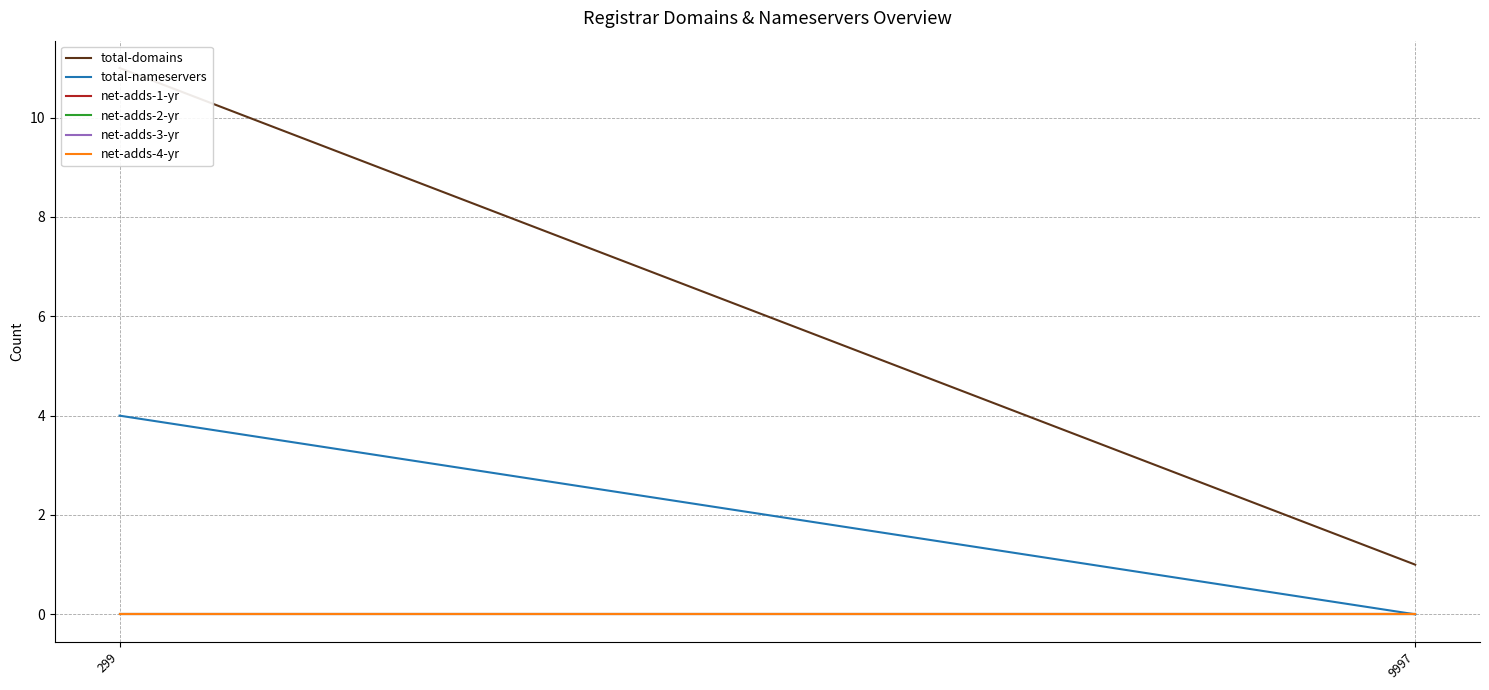

Reading right to left, transcribe all the data shown in this chart.

total-domains: 9997=1	299=11
total-nameservers: 9997=0	299=4
net-adds-1-yr: 9997=0	299=0
net-adds-2-yr: 9997=0	299=0
net-adds-3-yr: 9997=0	299=0
net-adds-4-yr: 9997=0	299=0